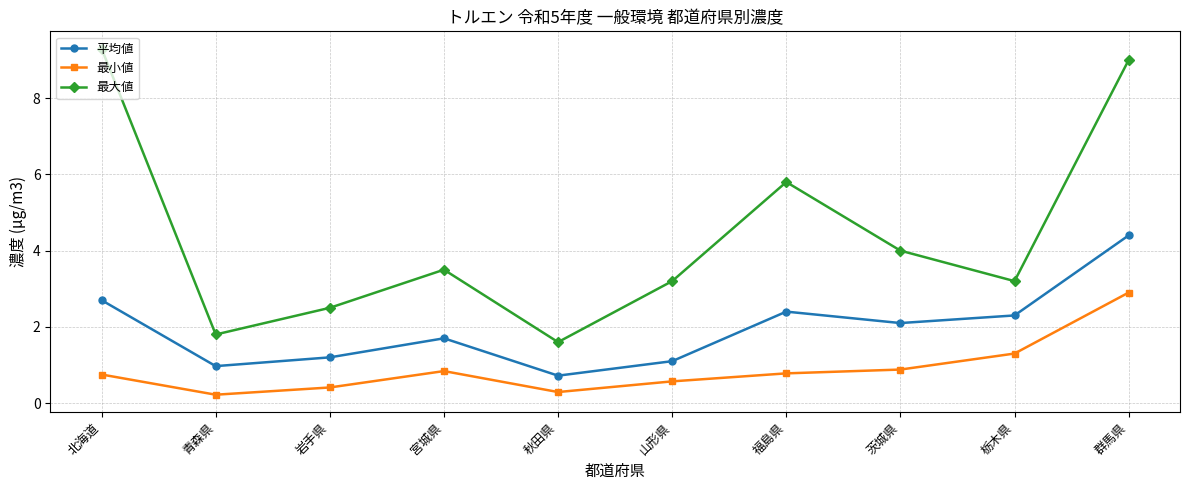

At how many categories does at least one series exceed 2?

8